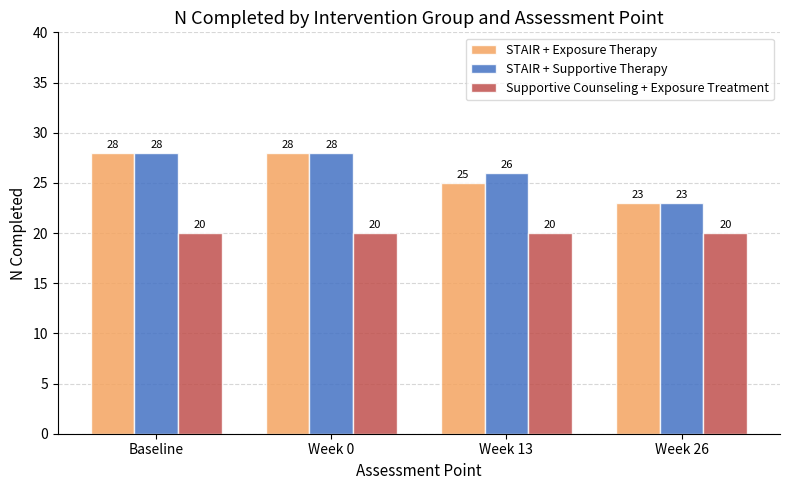

At which label does STAIR + Supportive Therapy reach its minimum?

Week 26